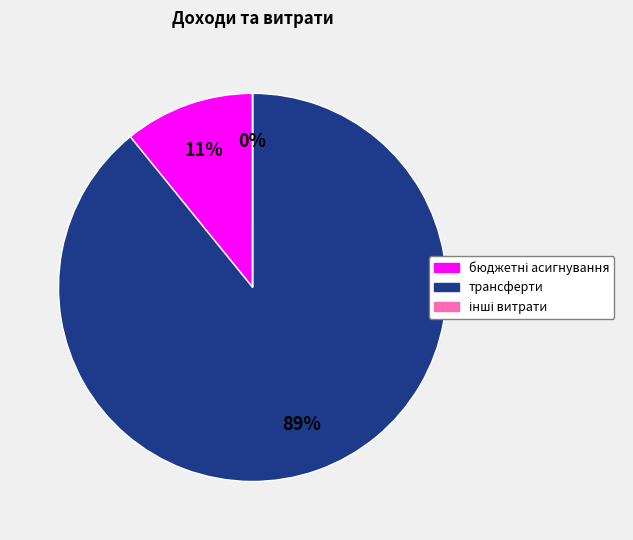

To the nearest percent, what is the difference between the largest and smallest slice percentages?

89%